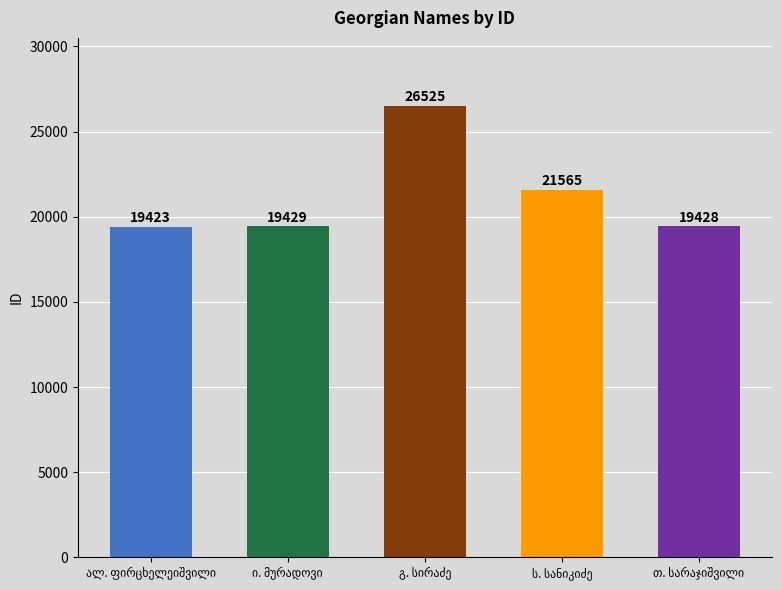

What is the value of the 5th bar from the left?

19428